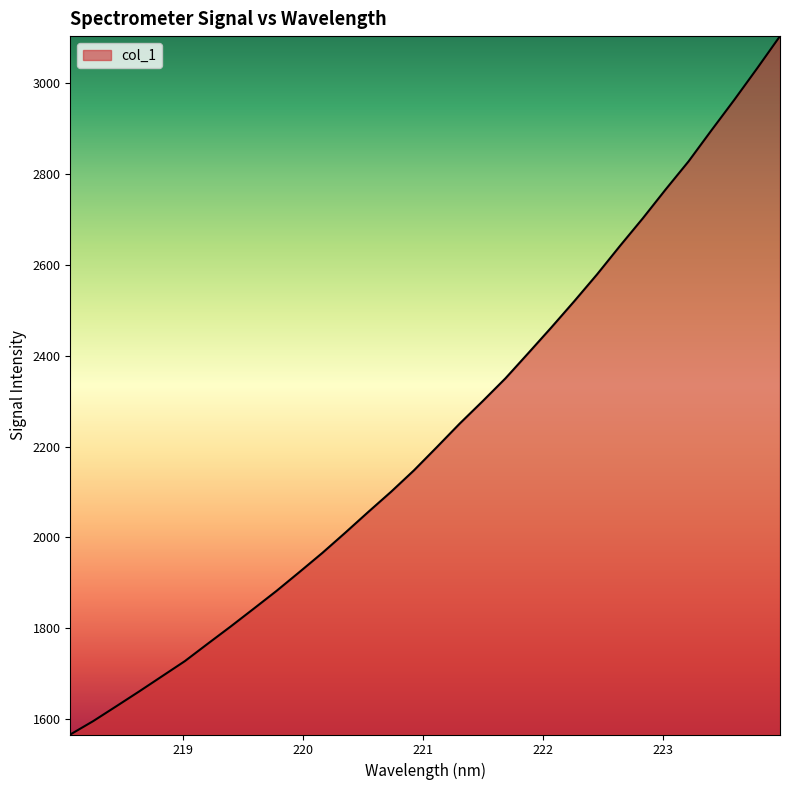

Reading right to left, transcribe all the data shown in this chart.

3103.9	3033.0	2963.6	2896.4	2828.1	2766.4	2702.7	2641.8	2579.2	2519.9	2462.3	2406.1	2350.5	2300.0	2250.8	2198.9	2147.7	2100.6	2055.9	2010.4	1965.9	1923.8	1882.4	1843.0	1804.0	1766.1	1727.8	1694.3	1660.8	1628.1	1595.6	1566.2